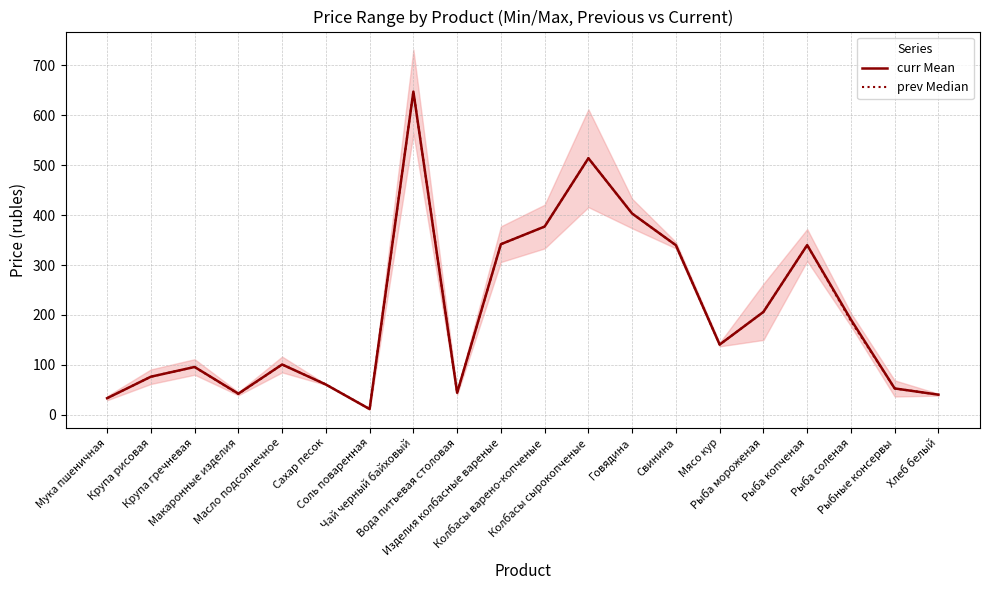

True or false: prev Median and curr Mean cross at least once.

False